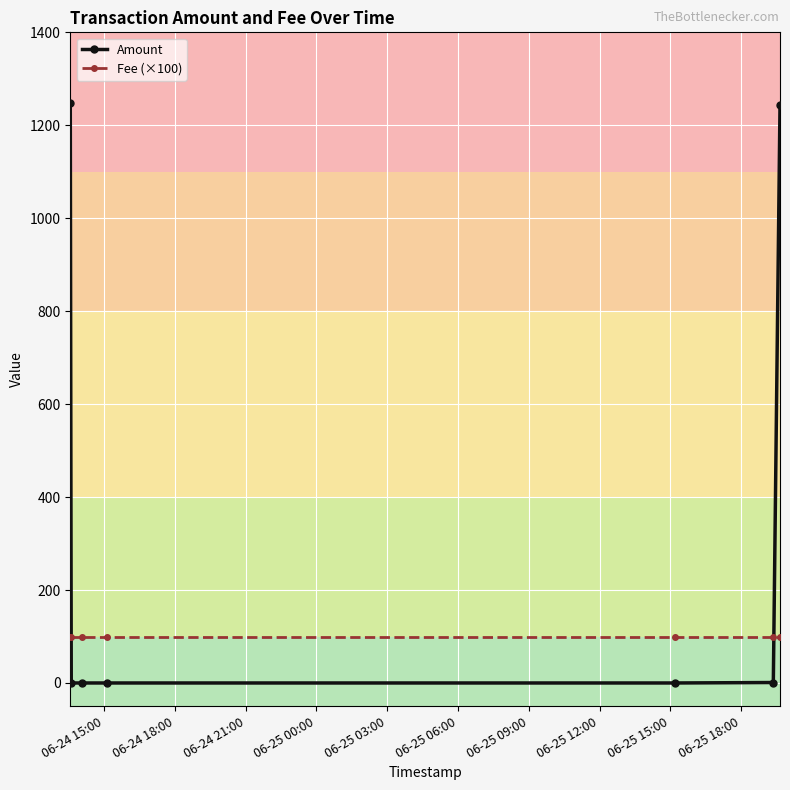

Rank the series by their average value, from lowest to highest.

Fee (×100), Amount